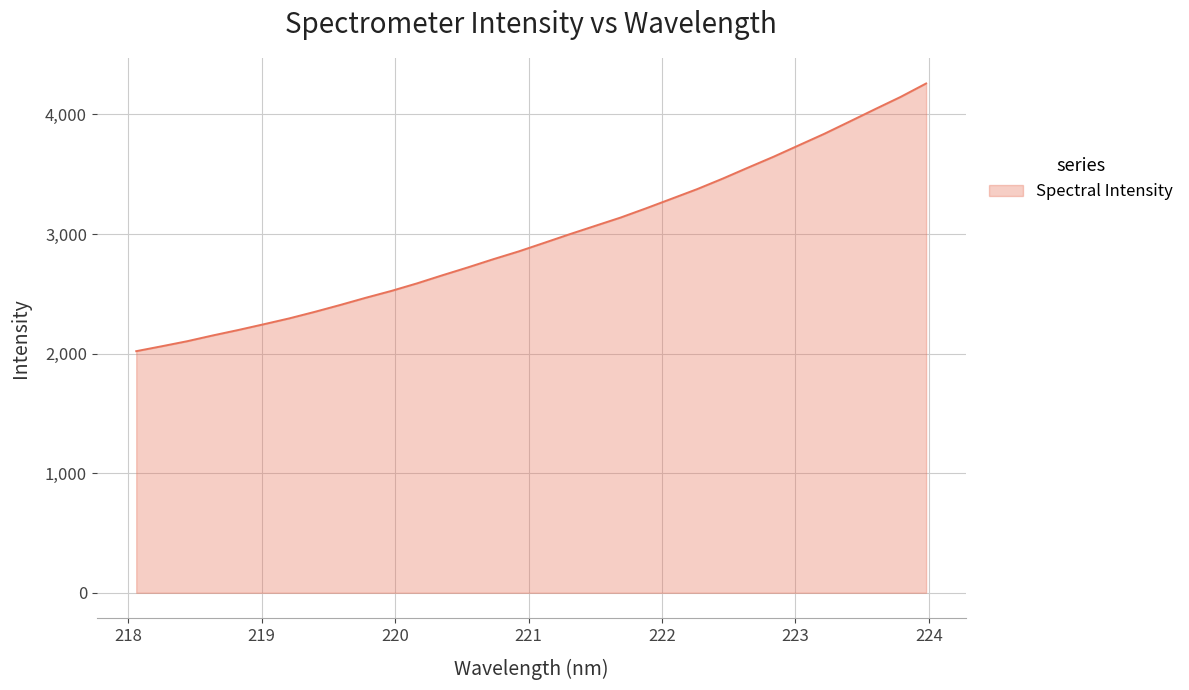

What is the minimum value shown in the chart?

2020.2